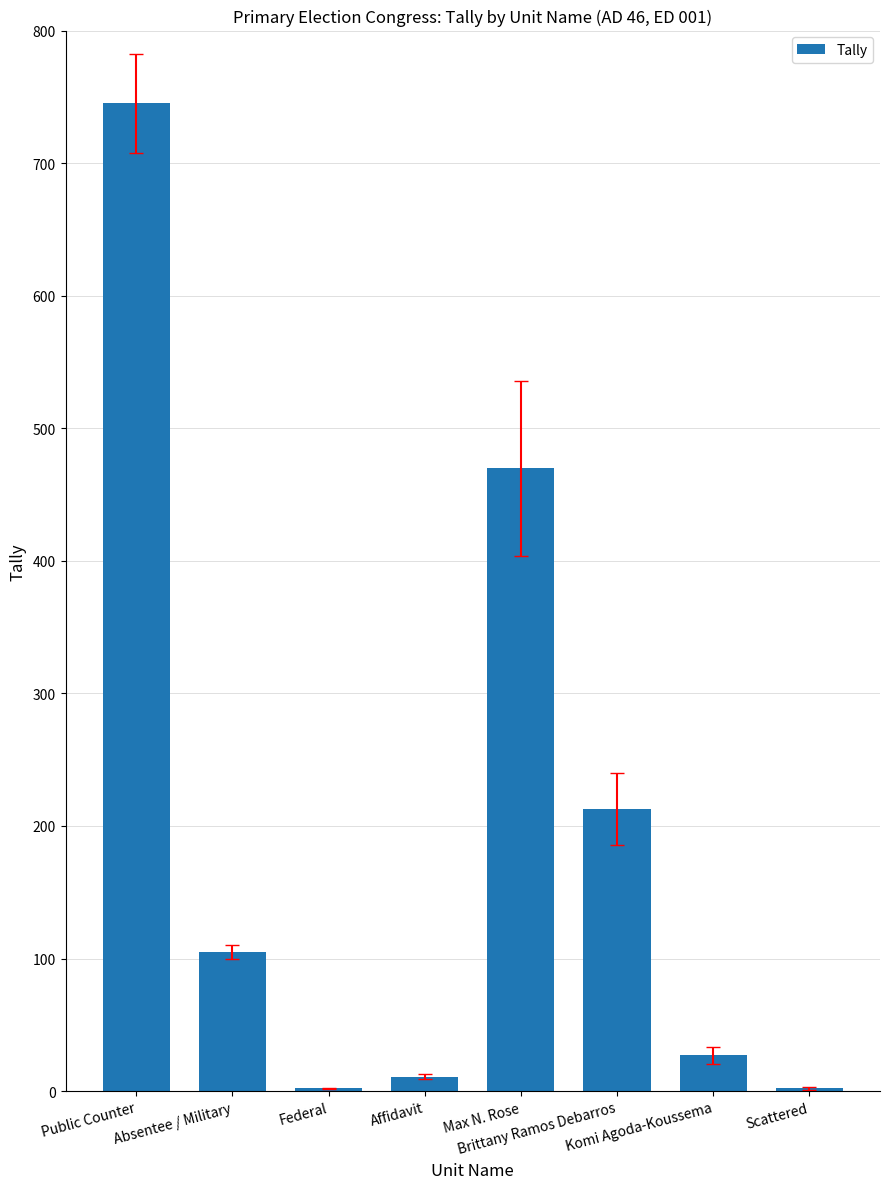

Is it true that the value at Public Counter is 343?

False